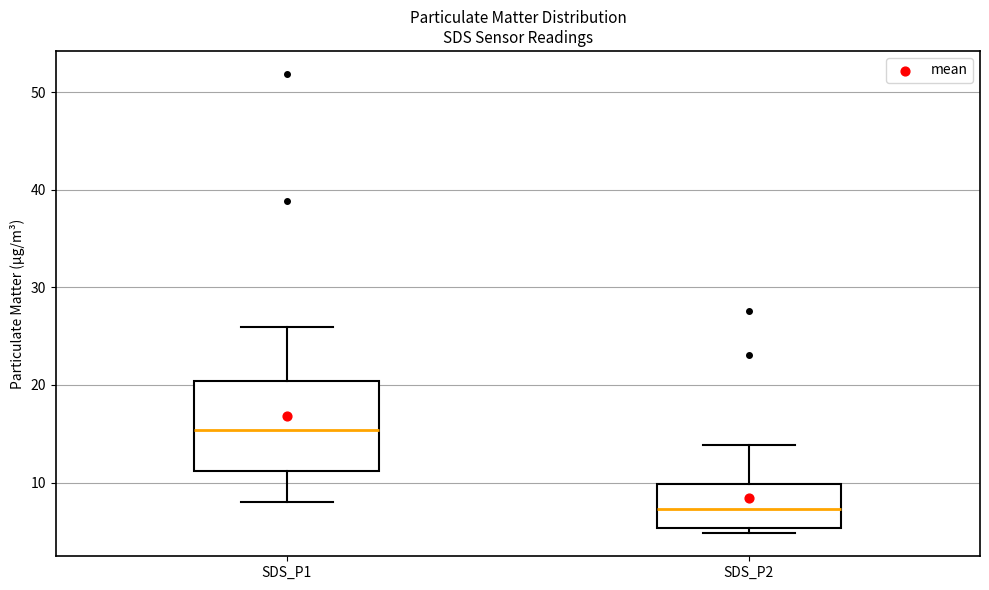

Which box's median line is the lowest?

SDS_P2